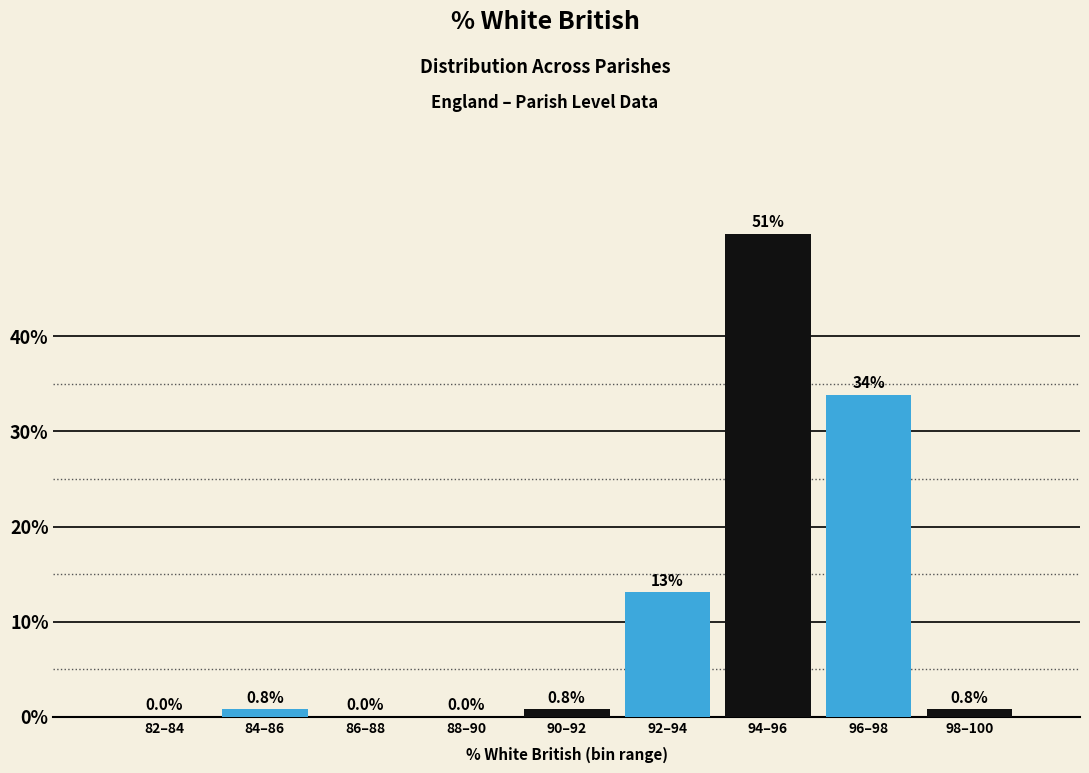

Reading right to left, transcribe all the data shown in this chart.

98–100=0.8	96–98=33.8	94–96=50.8	92–94=13.1	90–92=0.8	88–90=0.0	86–88=0.0	84–86=0.8	82–84=0.0